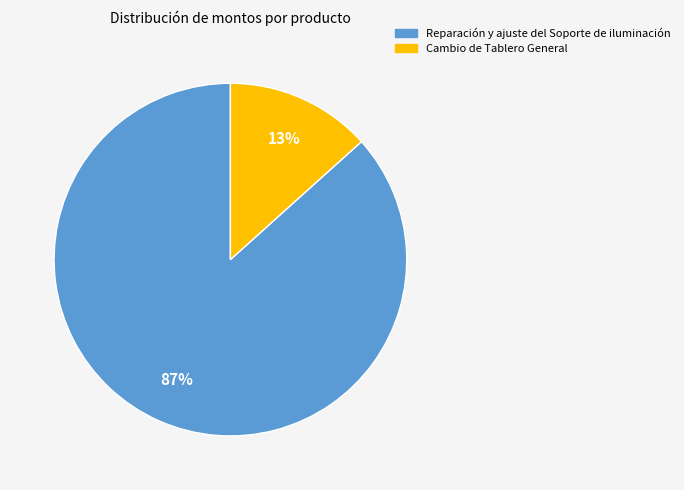

Rank the categories by value from lowest to highest.

Cambio de Tablero General, Reparación y ajuste del Soporte de iluminación